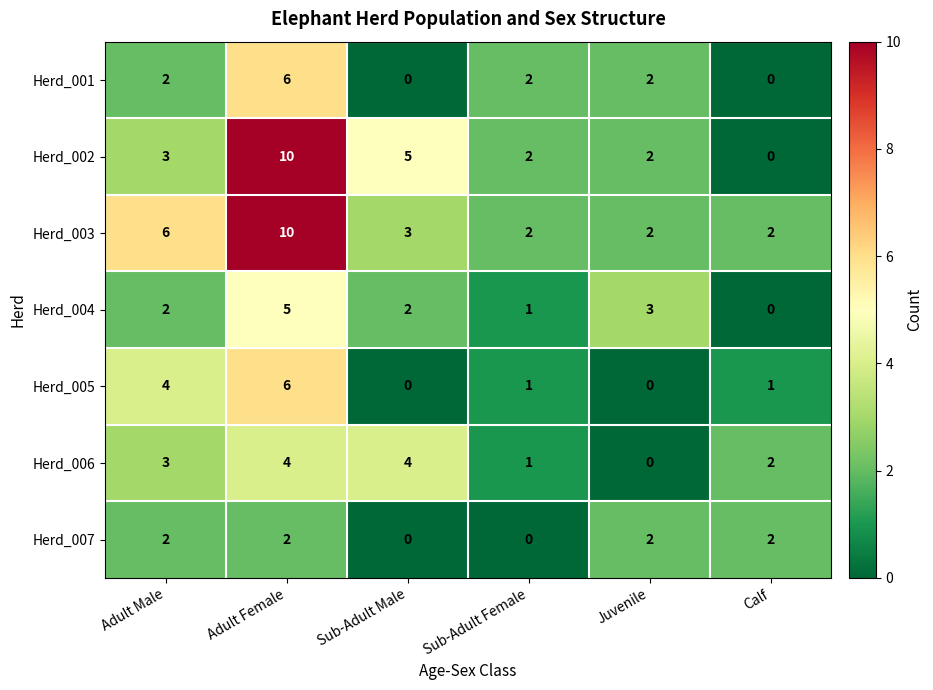

At which label does Herd_003 reach its peak?

Adult Female